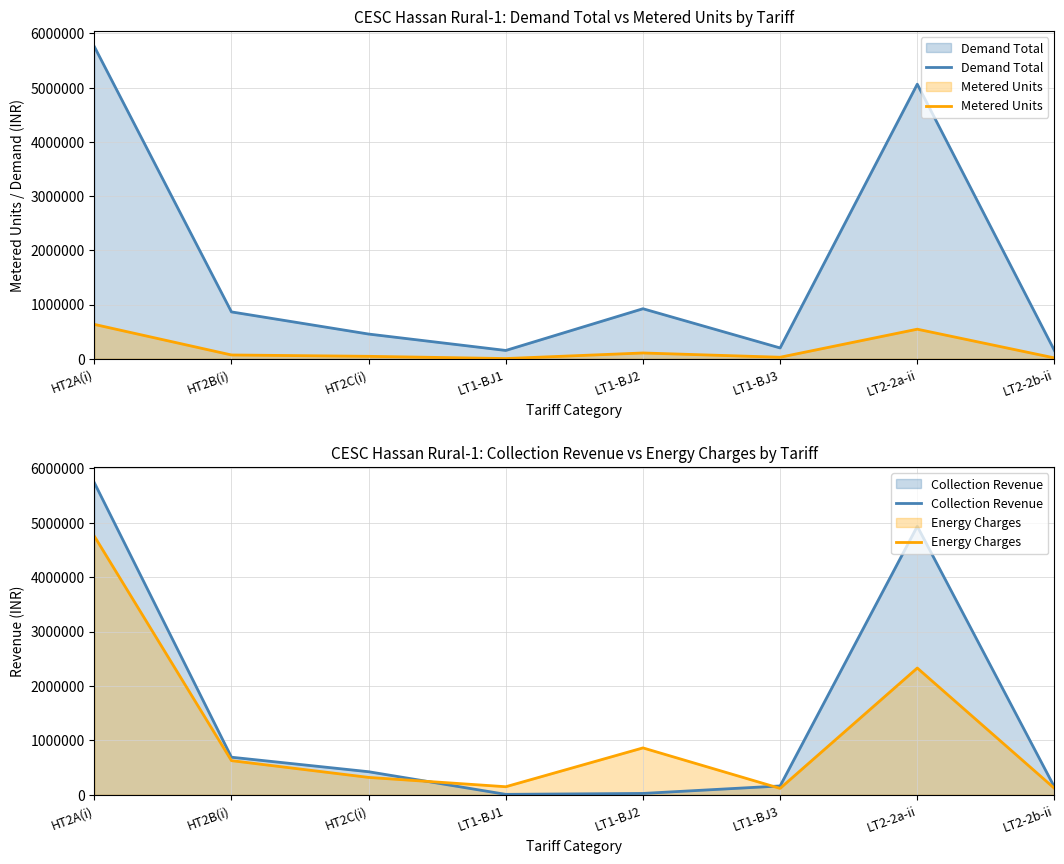

What is the value of the Demand Total point at the 5th from the left?

922261.8